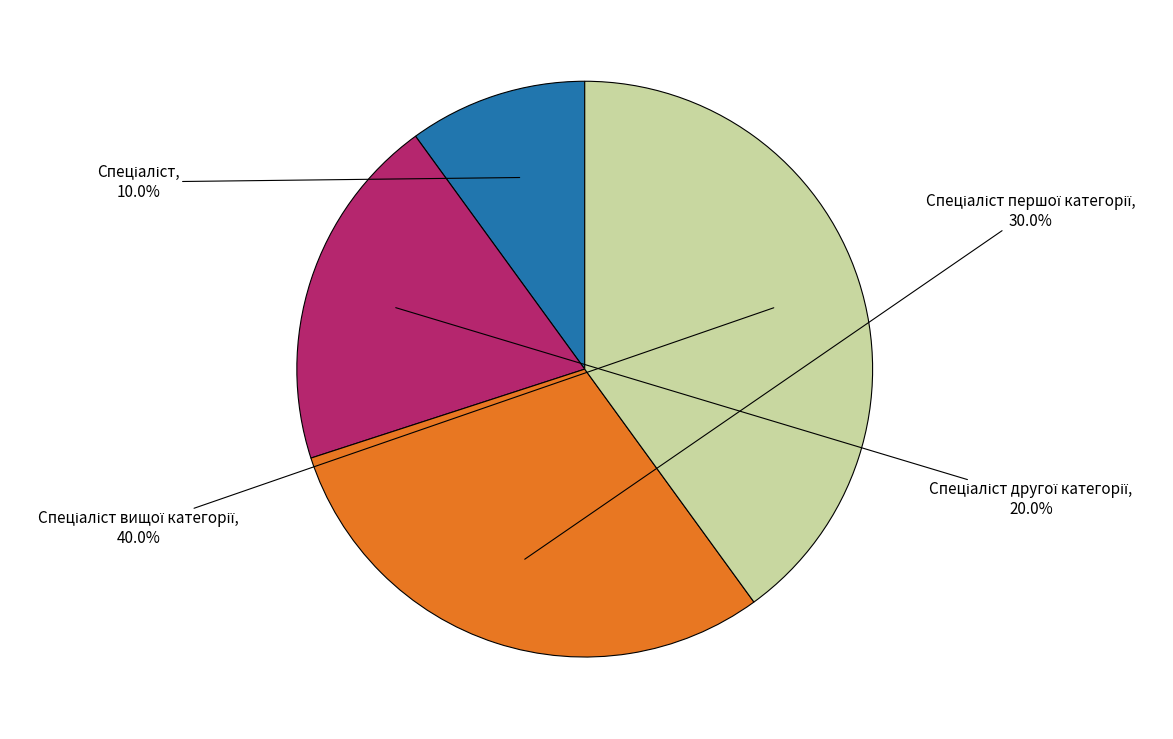

To the nearest percent, what is the difference between the largest and smallest slice percentages?

30%